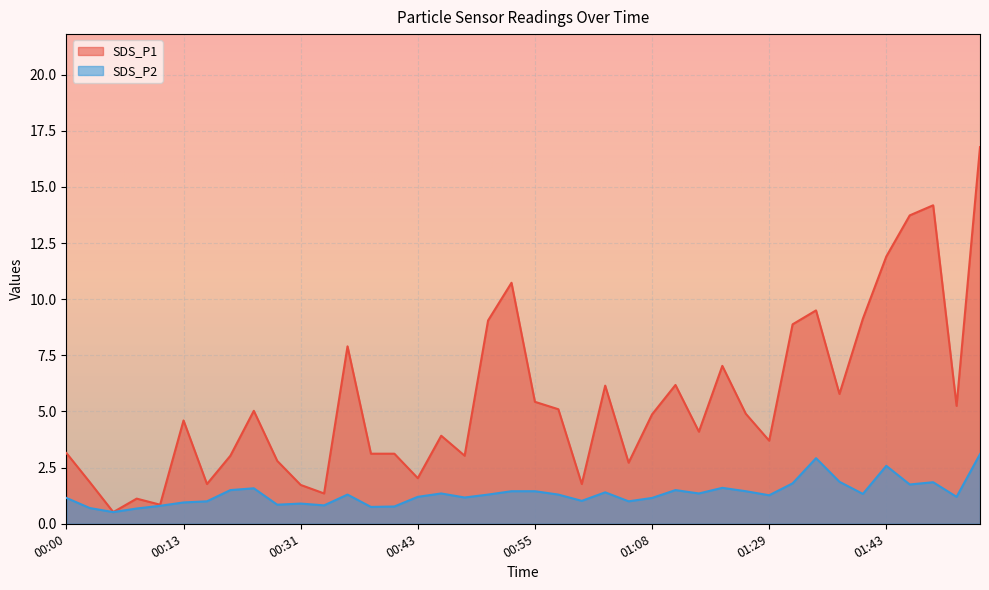

What is the sum of all SDS_P1 values?

217.8